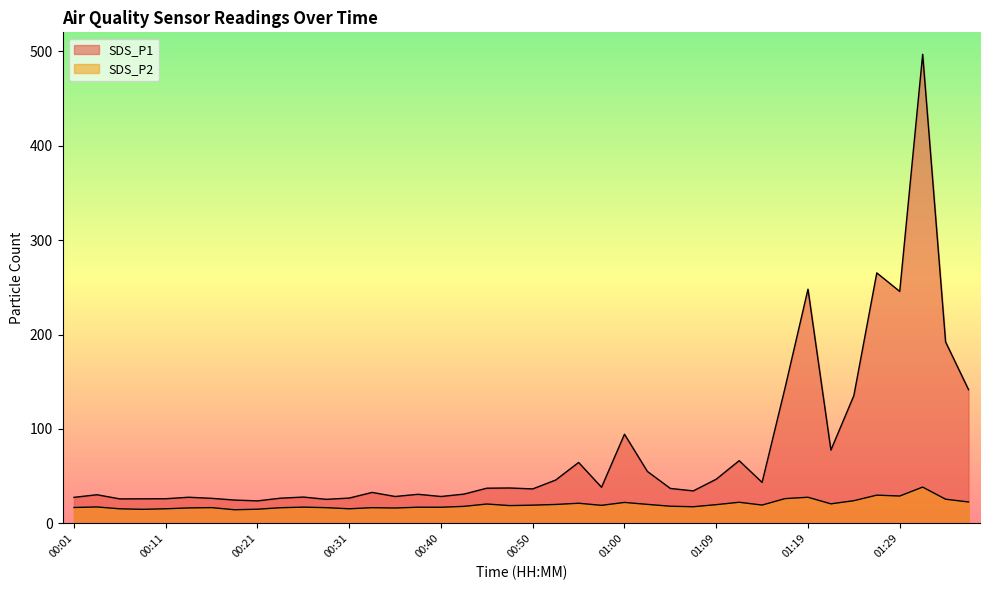

Which category has the lowest value in the SDS_P1 series?

00:21